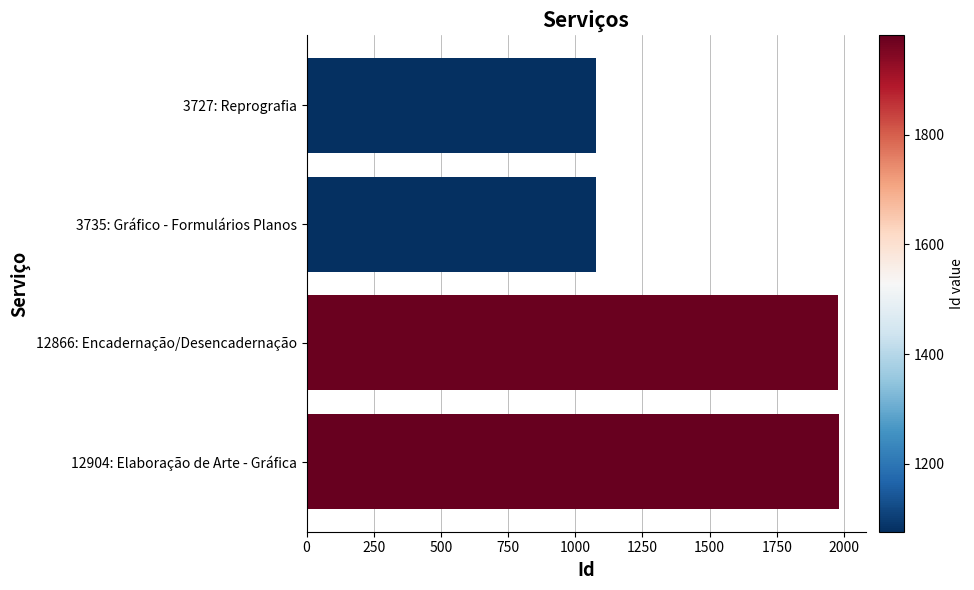

Between 3735: Gráfico - Formulários Planos and 12866: Encadernação/Desencadernação, which is larger?

12866: Encadernação/Desencadernação